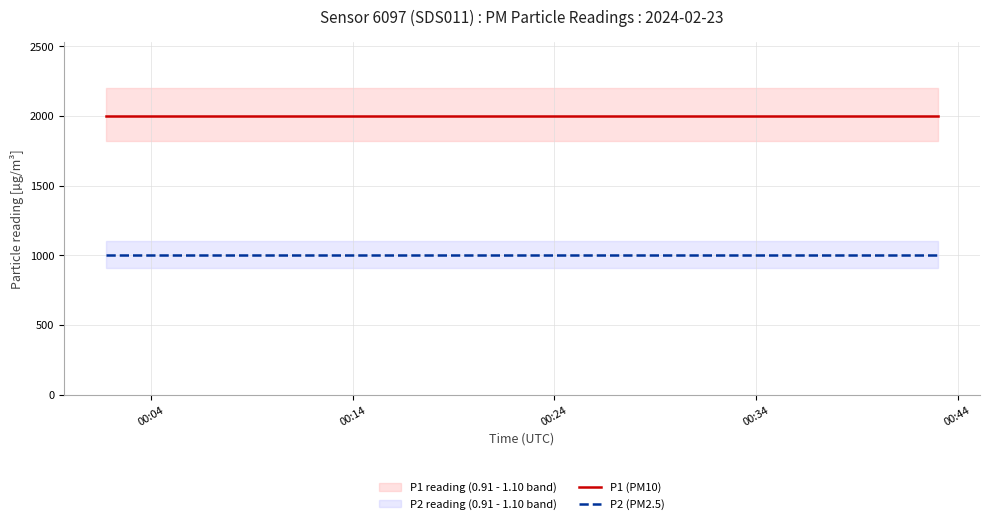

Reading left to right, list all the values displayed in this chart.

P1 (PM10): 1999.9	1999.9	1999.9	1999.9	1999.9	1999.9	1999.9	1999.9	1999.9	1999.9	1999.9	1999.9	1999.9	1999.9	1999.9	1999.9	1999.9	1999.9
P2 (PM2.5): 999.9	999.9	999.9	999.9	999.9	999.9	999.9	999.9	999.9	999.9	999.9	999.9	999.9	999.9	999.9	999.9	999.9	999.9